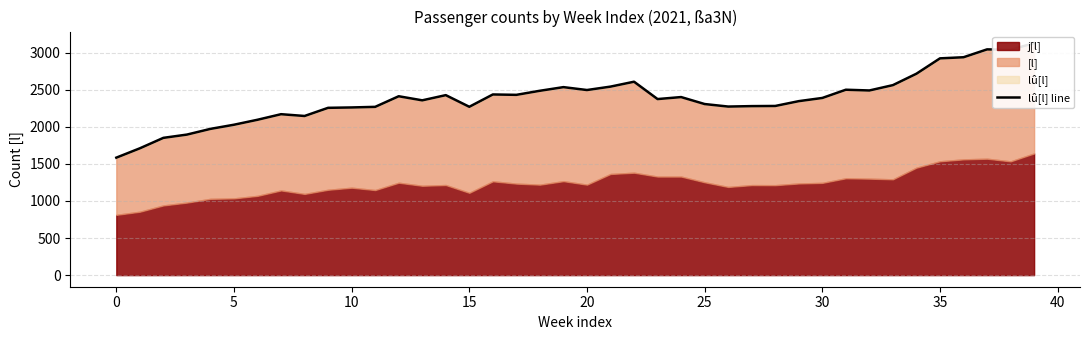

What is the sum of all values?

95227